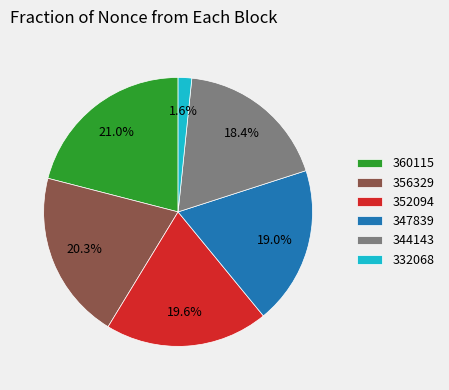

Is the sum of 332068 and 356329 greater than half?

No